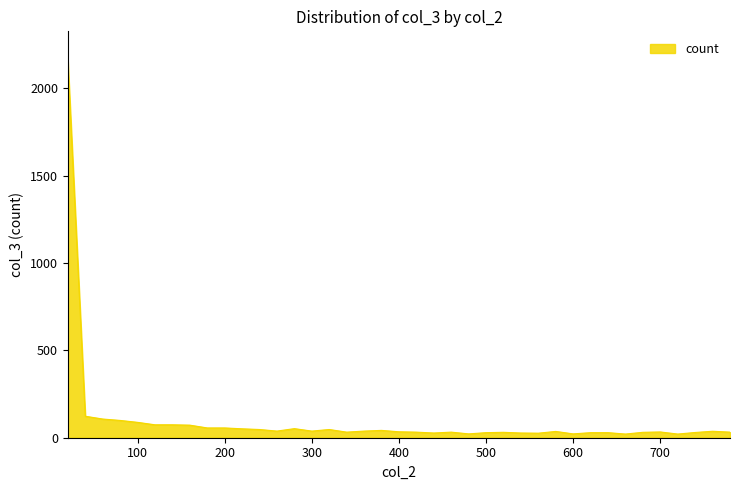

What is the difference between the maximum and minimum values?

2133